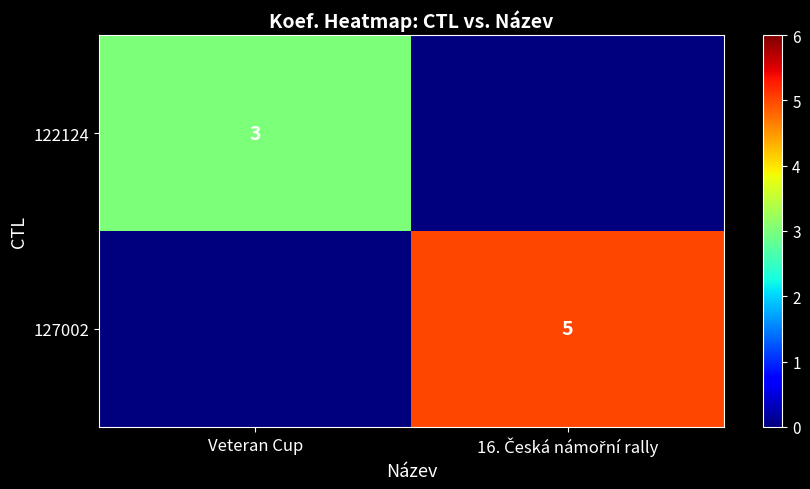

What is the total value across all series at 16. Česká námořní rally?

5